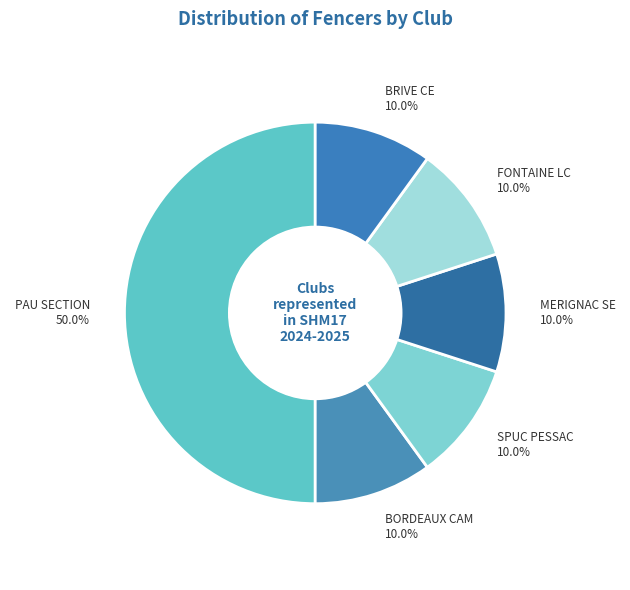

What is the total percentage of SPUC PESSAC and FONTAINE LC?

20.0%